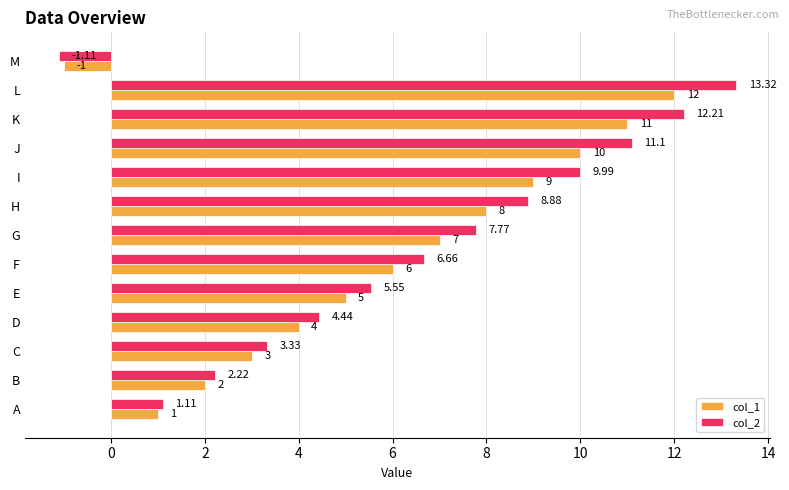

Rank the series by their maximum value, from highest to lowest.

col_2, col_1